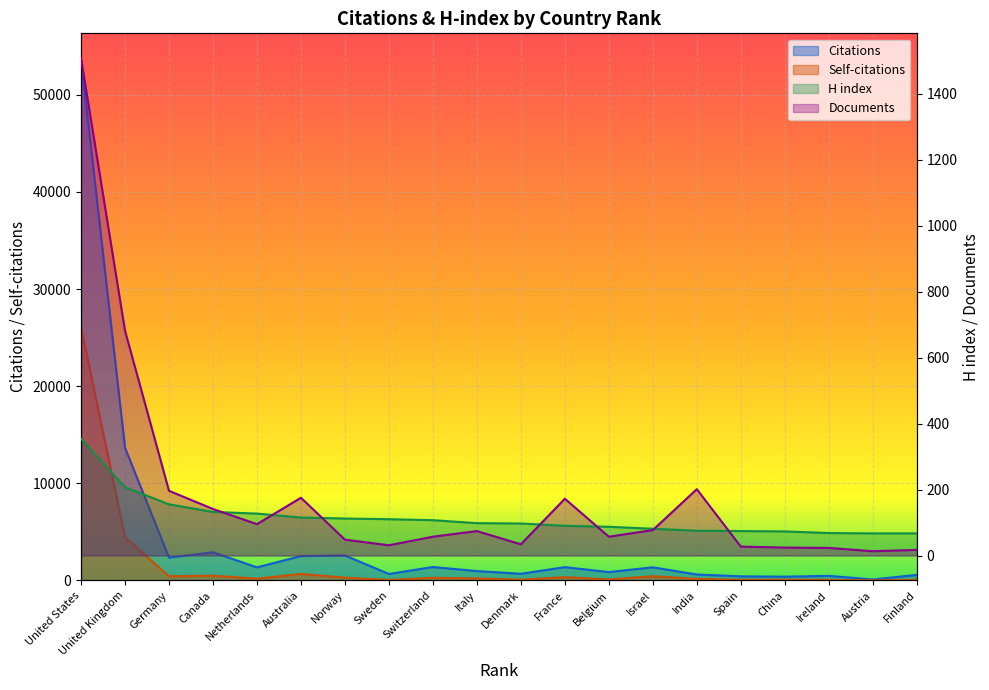

What is the sum of the Self-citations values at 9 and 1?

26306